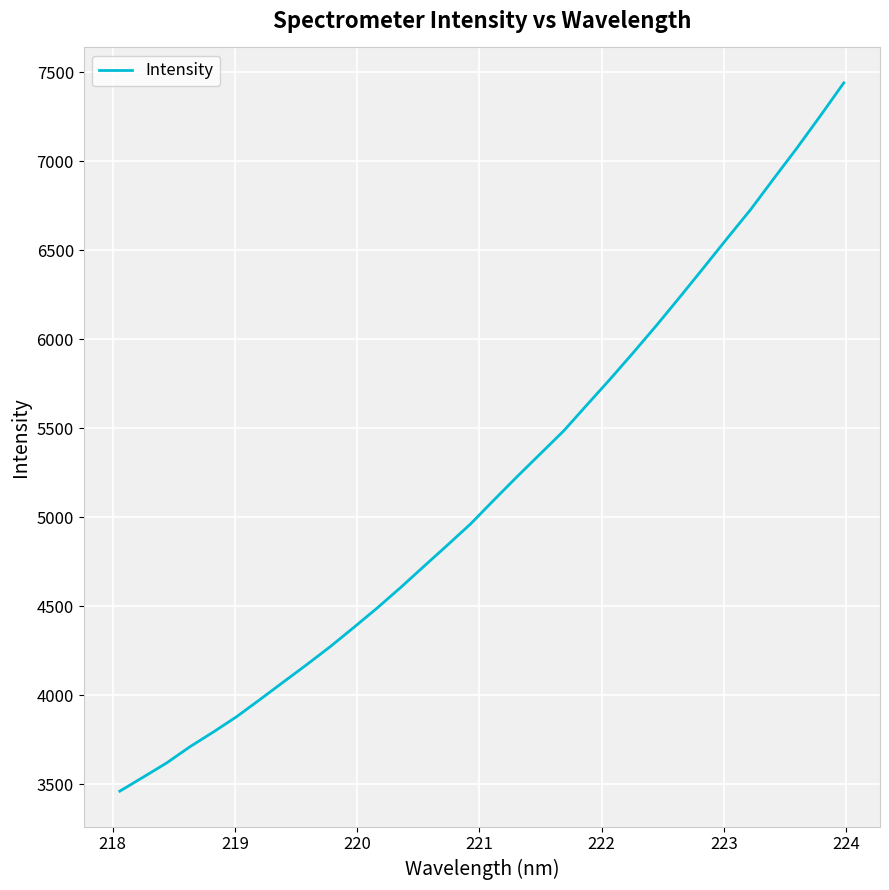

What is the difference between the maximum and minimum values?

3981.4